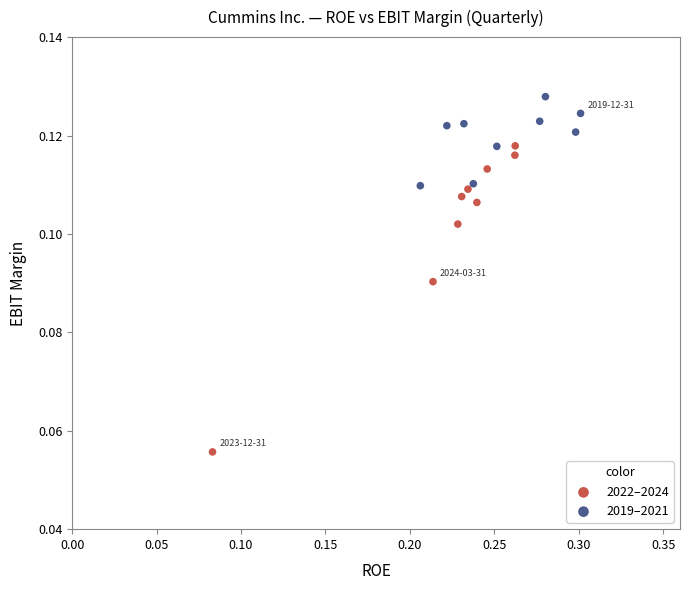

Which series has the widest spread of Y values?

2022–2024